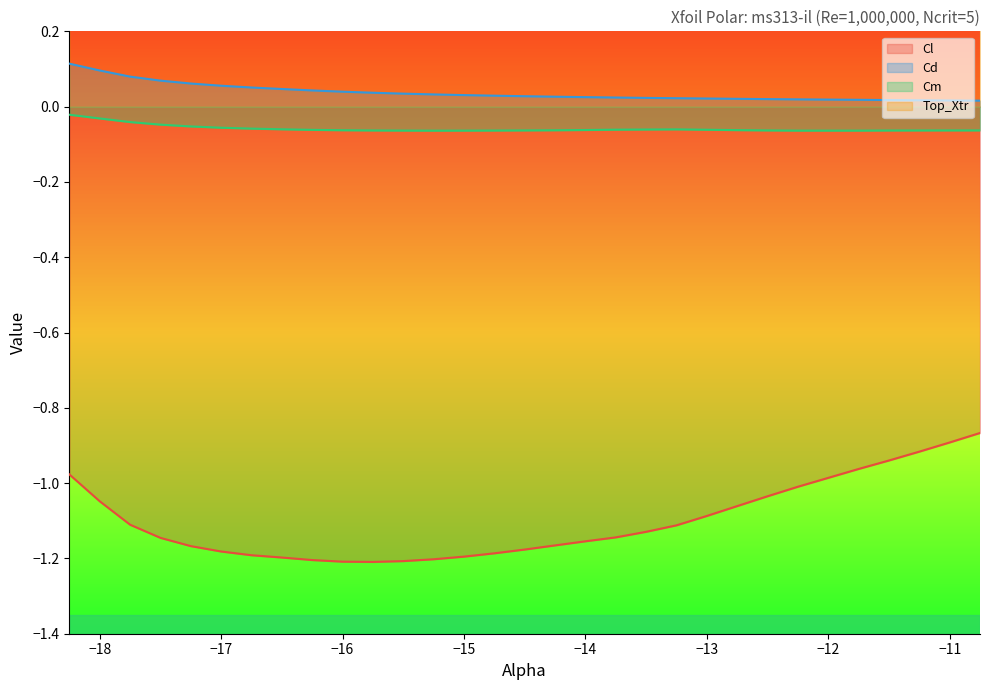

Which series has the largest total across all categories?

Top_Xtr